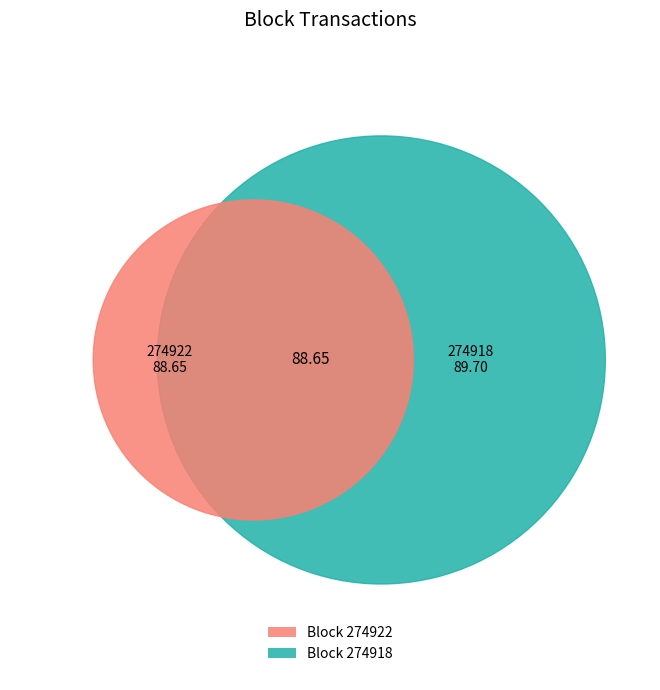

What is the ratio of the value at 274918 to the value at 274922?

1.0